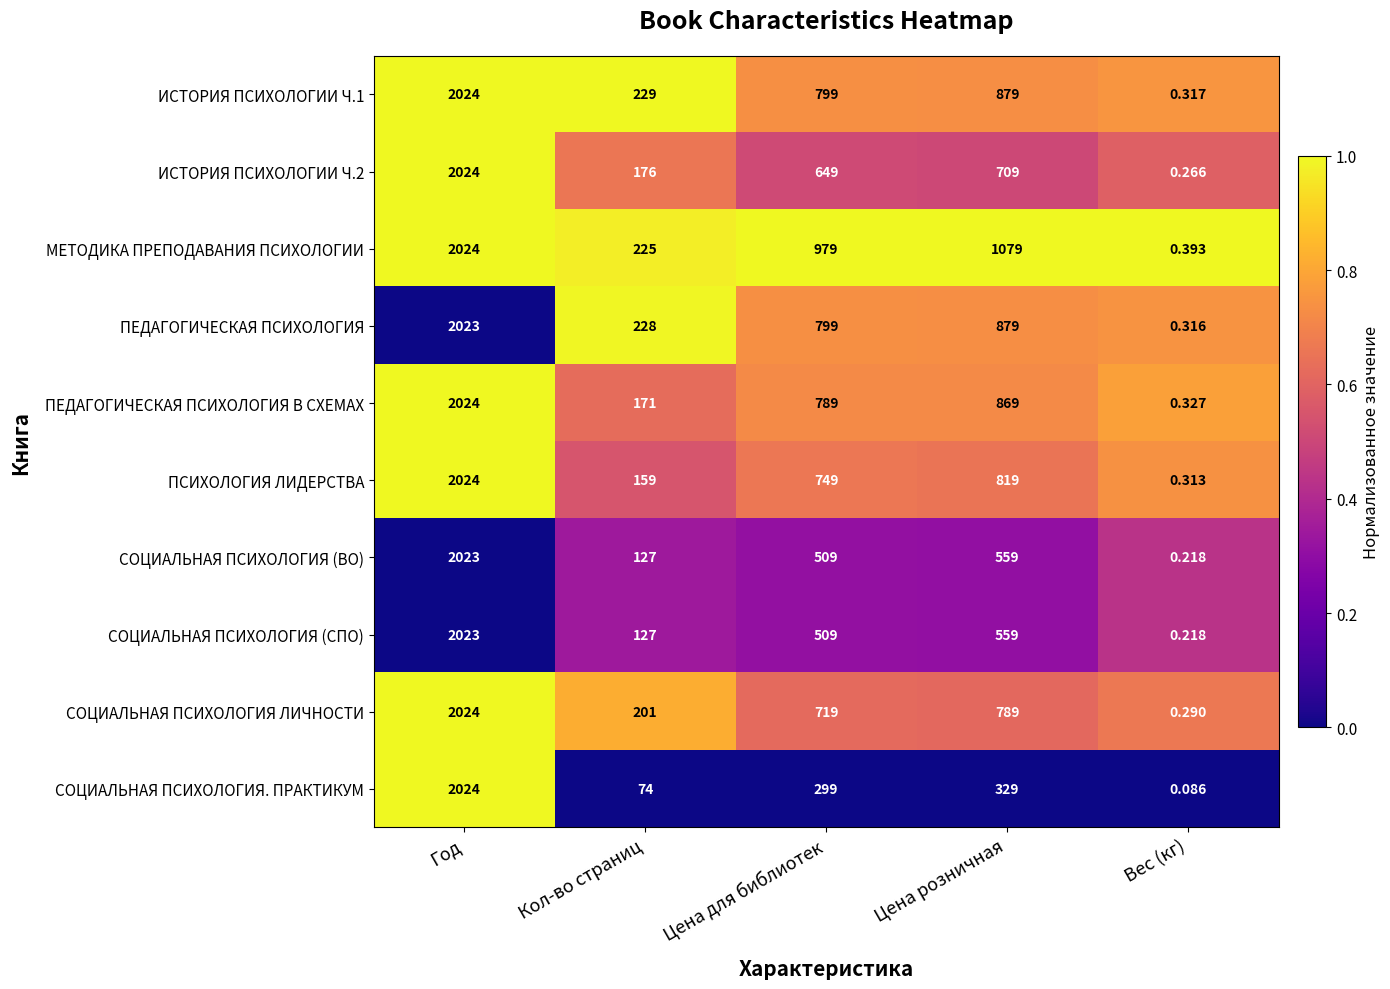

At which category does the chart reach its minimum across all series?

Вес (кг)